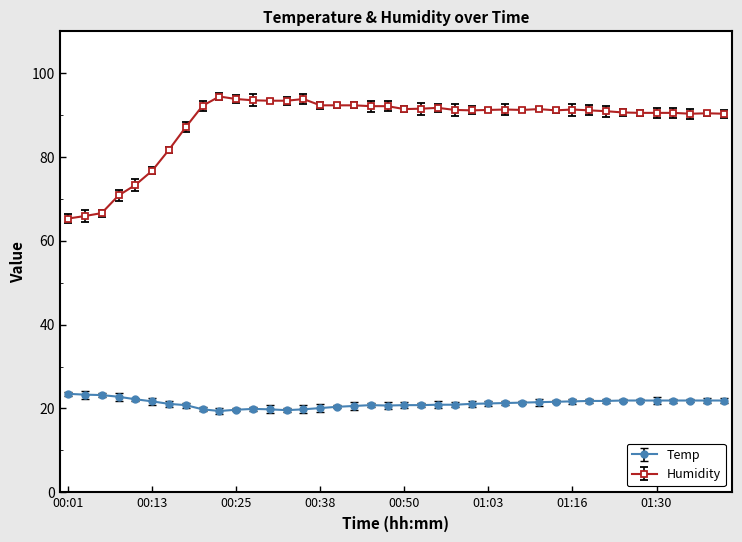

At which label is Humidity closest to 79?

00:13